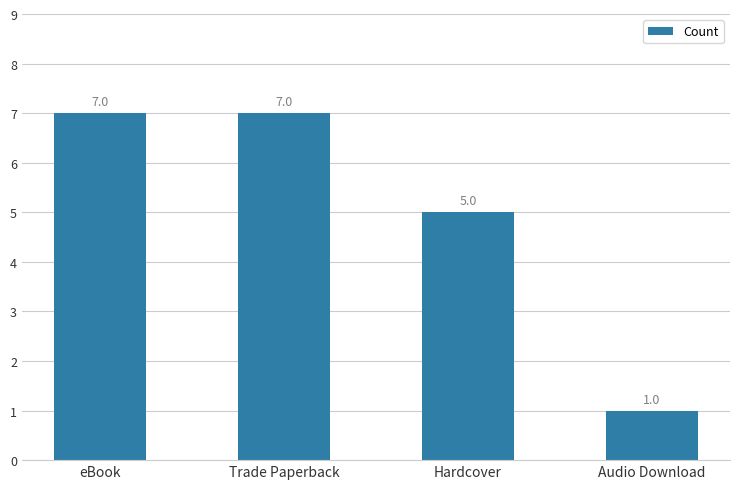

What is the approximate value at eBook?

7